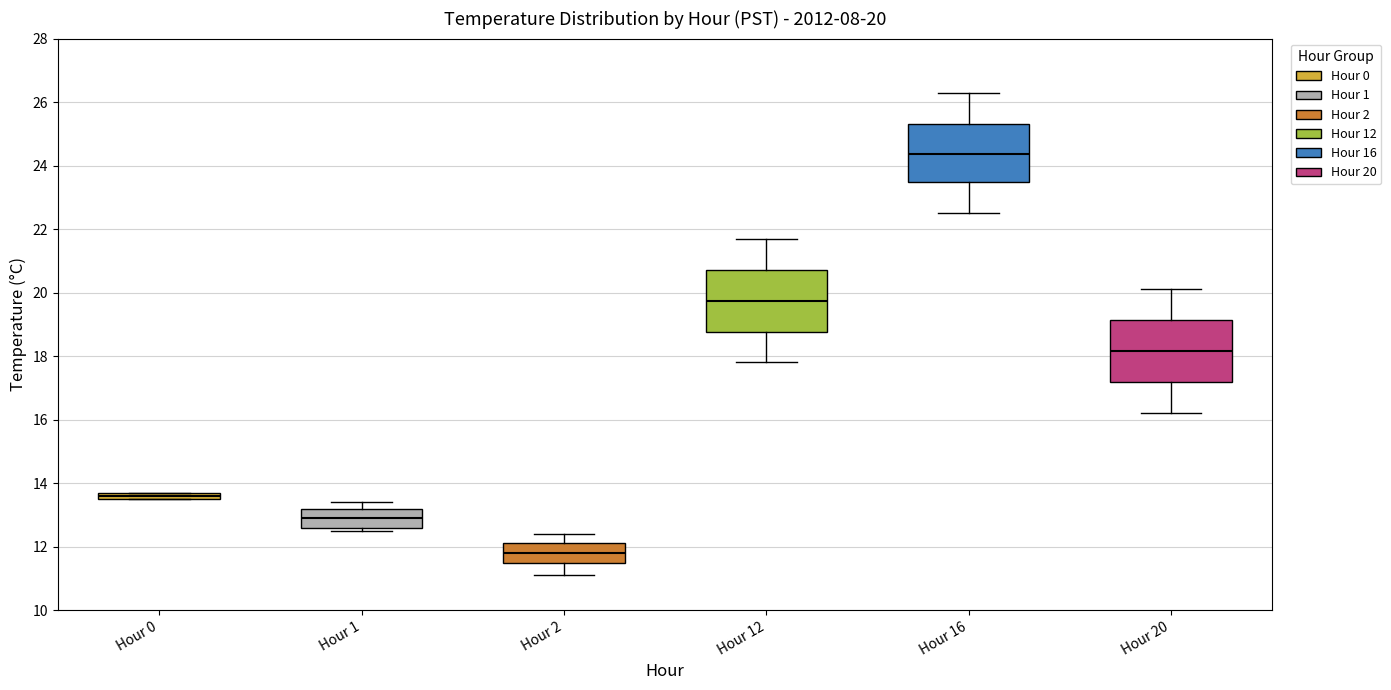

Which box has the highest median line?

Hour 16